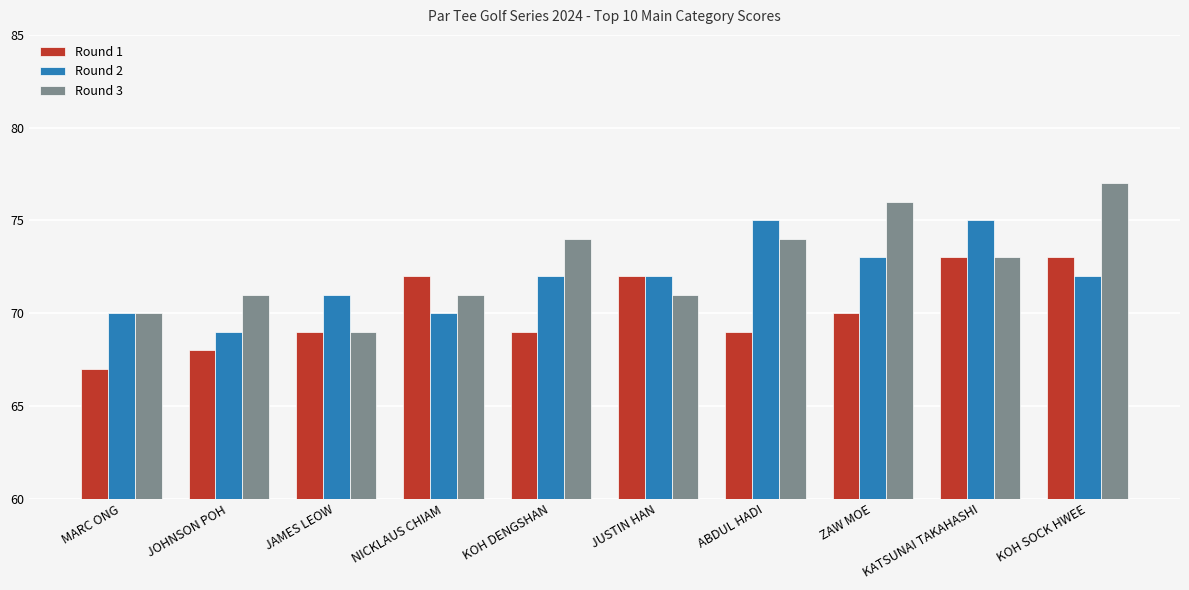

Rank the series by their maximum value, from highest to lowest.

Round 3, Round 2, Round 1